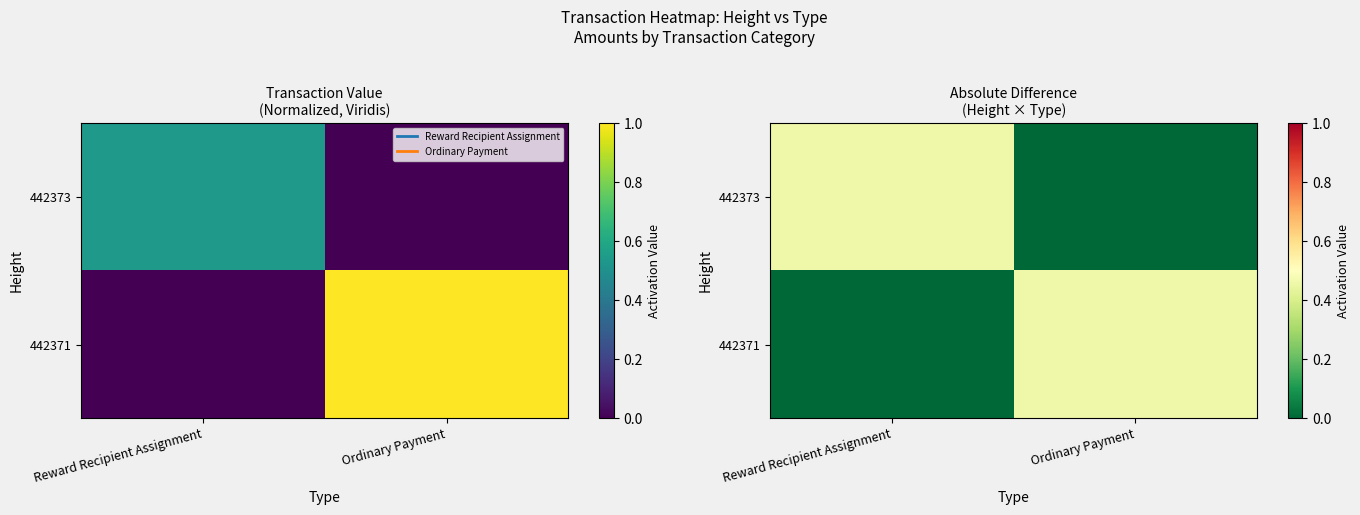

Is it true that 442371 equals 0.5 at Ordinary Payment?

True